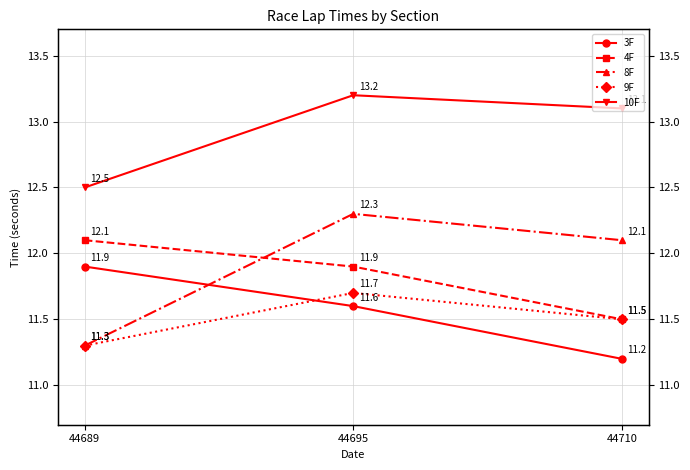

Which series has the widest spread of values?

8F